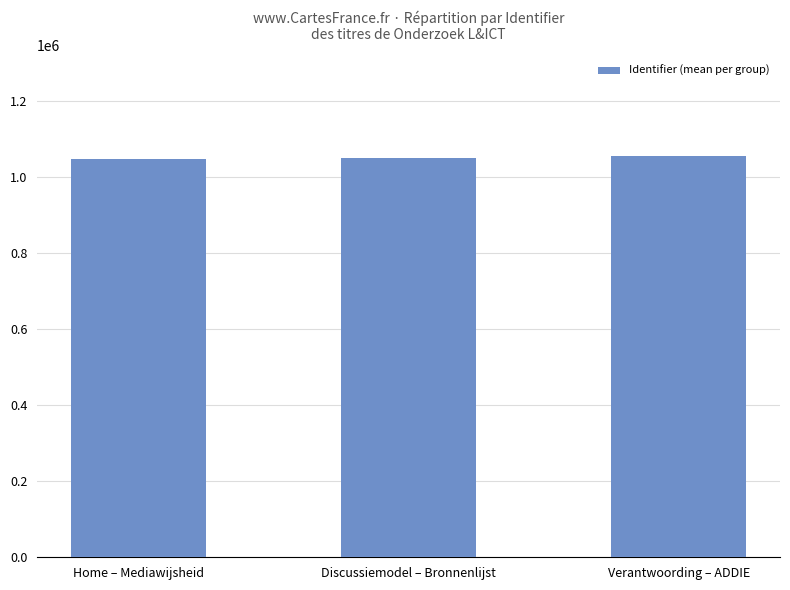

What is the label of the 1st bar from the left?

Home – Mediawijsheid